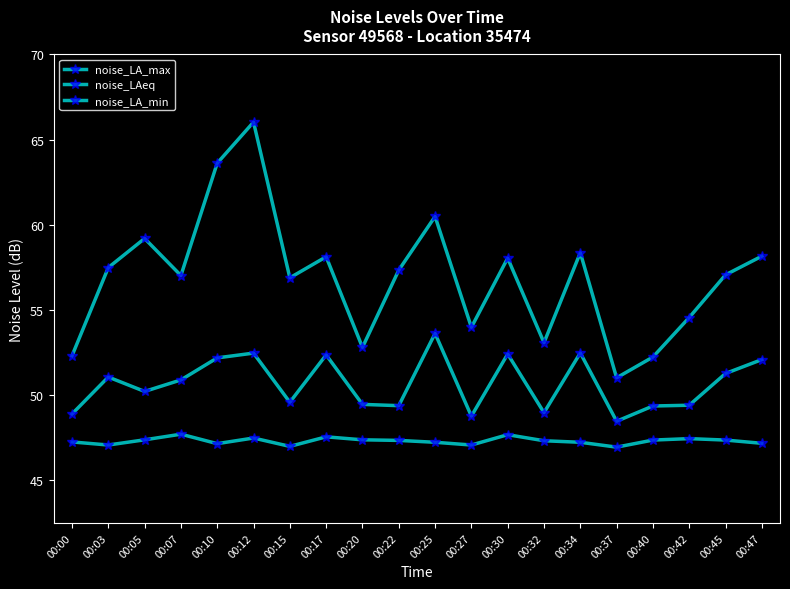

Reading left to right, list all the values displayed in this chart.

noise_LA_max: 00:00=54.6	00:03=65.0	00:05=68.4	00:07=64.0	00:10=77.2	00:12=82.1	00:15=63.8	00:17=66.2	00:20=55.6	00:22=64.7	00:25=71.0	00:27=58.0	00:30=66.1	00:32=56.2	00:34=66.7	00:37=52.0	00:40=54.5	00:42=59.1	00:45=64.1	00:47=66.3
noise_LAeq: 00:00=47.8	00:03=52.1	00:05=50.4	00:07=51.8	00:10=54.4	00:12=54.9	00:15=49.2	00:17=54.7	00:20=48.9	00:22=48.8	00:25=57.2	00:27=47.5	00:30=54.8	00:32=48.0	00:34=55.0	00:37=46.9	00:40=48.7	00:42=48.8	00:45=52.5	00:47=54.2
noise_LA_min: 00:00=44.5	00:03=44.1	00:05=44.8	00:07=45.4	00:10=44.3	00:12=45.0	00:15=44.0	00:17=45.1	00:20=44.8	00:22=44.7	00:25=44.5	00:27=44.1	00:30=45.4	00:32=44.6	00:34=44.5	00:37=43.9	00:40=44.7	00:42=44.9	00:45=44.7	00:47=44.4